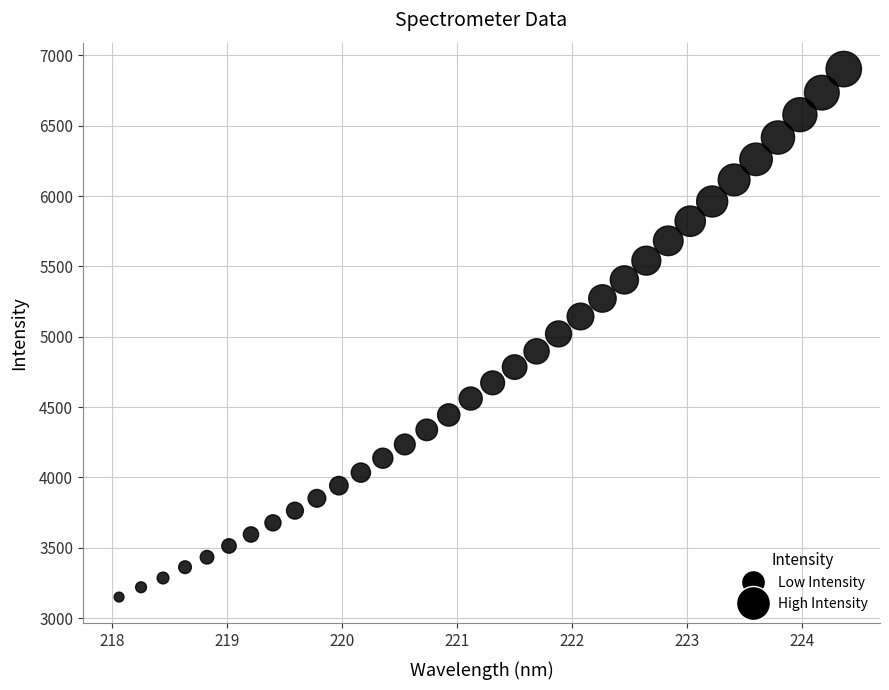

What is the range of Y values (max minus min)?

3753.6